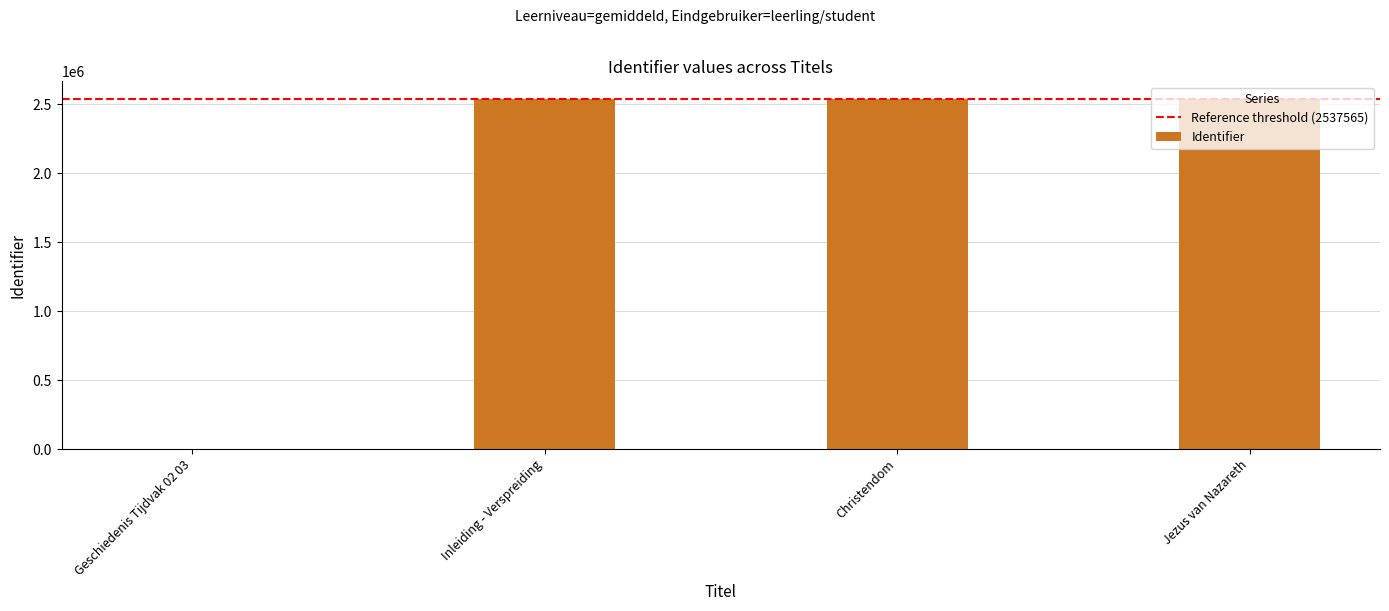

What is the change in value from Geschiedenis Tijdvak 02 03 to Christendom?

+2537569